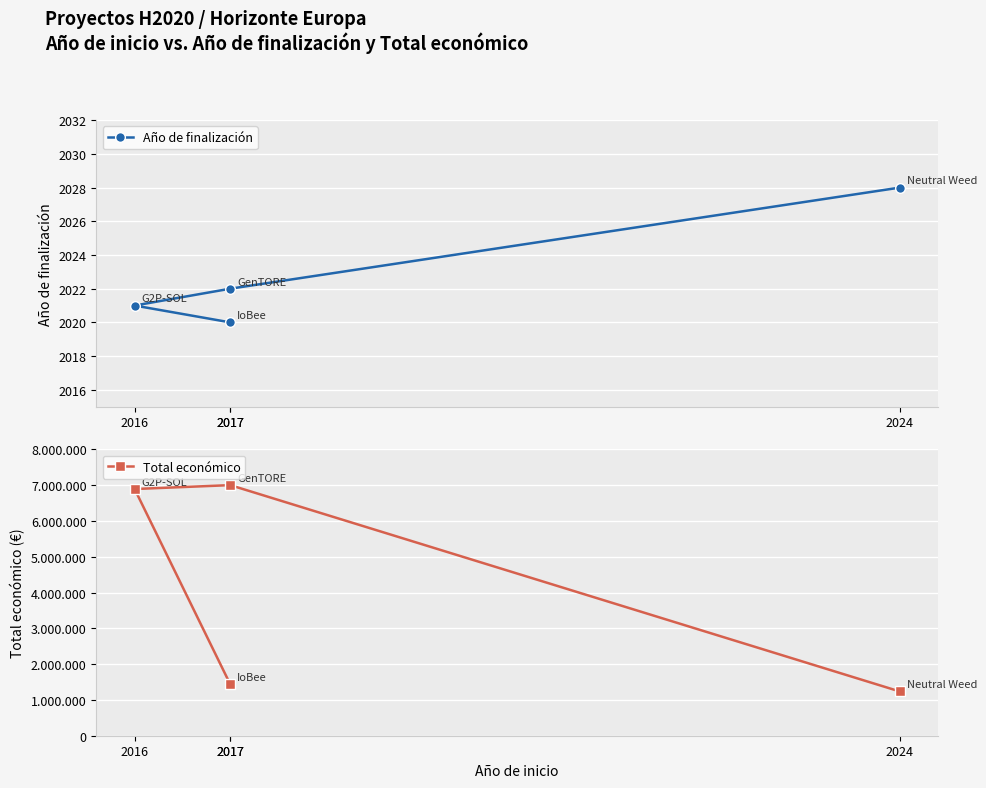

True or false: Año de finalización and Total económico intersect in this chart.

False